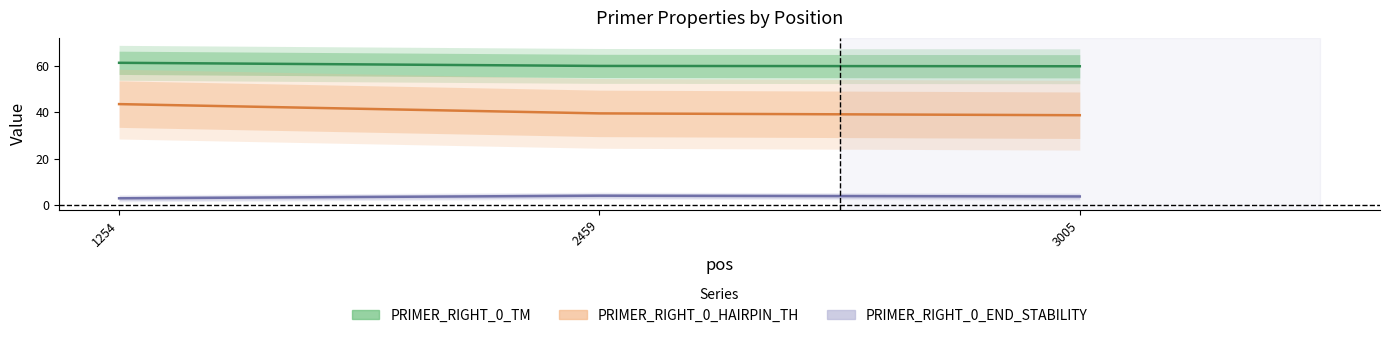

Between 3005 and 2459, which is larger?

2459